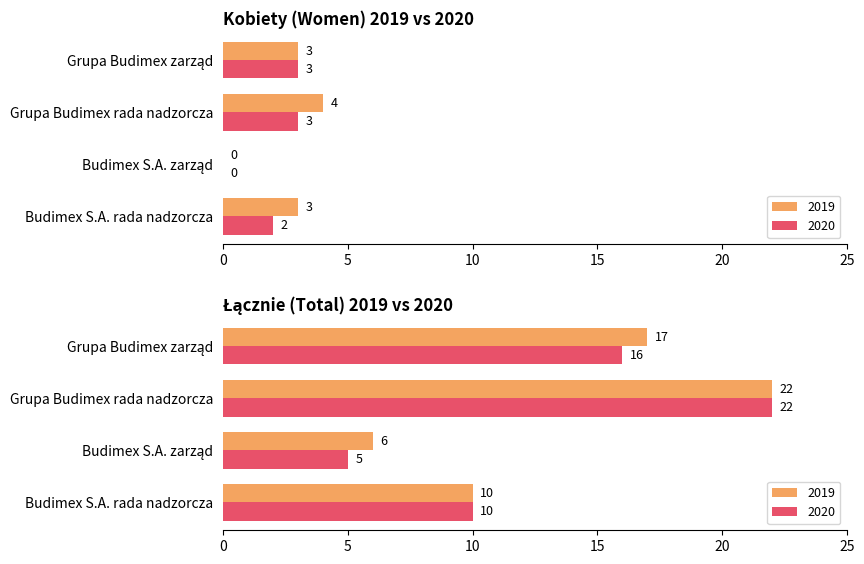

What is the difference between the maximum and minimum values in the Łącznie 2019 series?

16